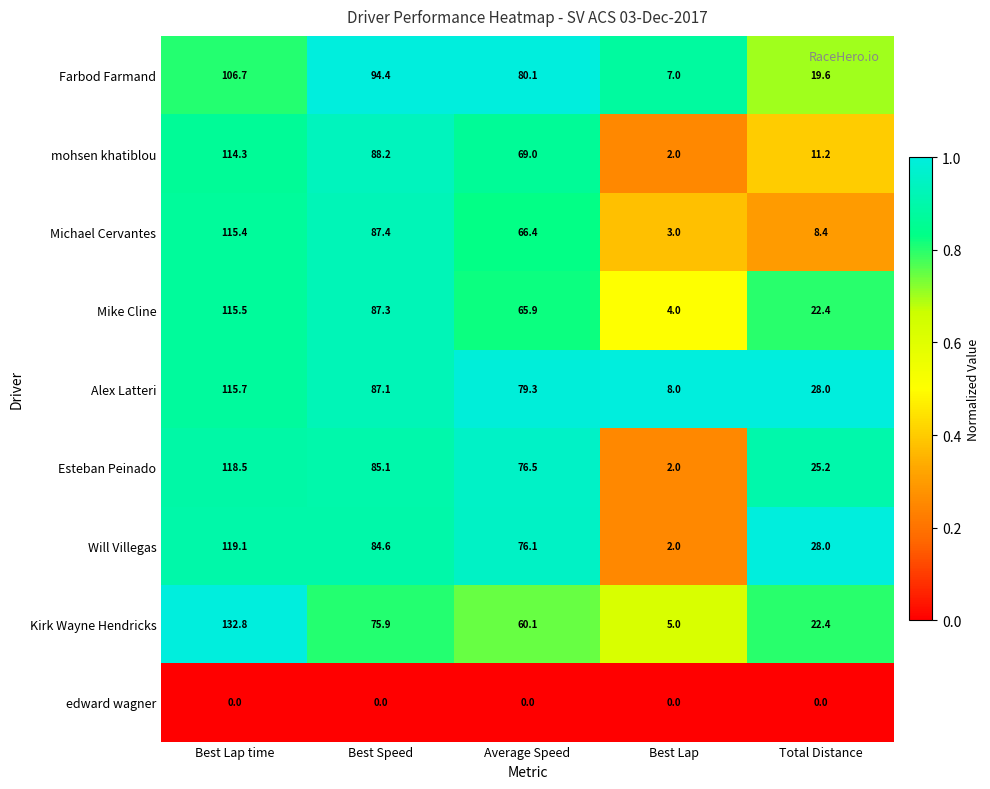

True or false: Esteban Peinado has a value of 2.0 at Best Lap.

True